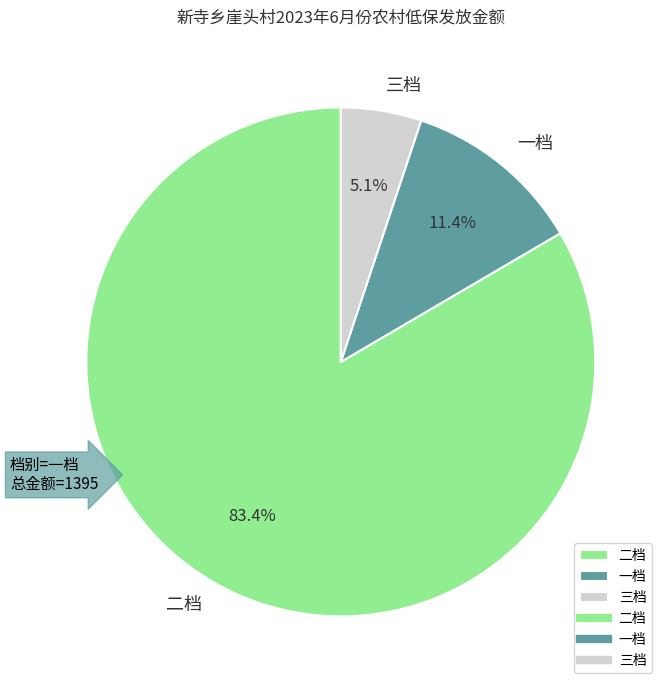

Combined, do 二档 and 三档 account for over 50%?

Yes